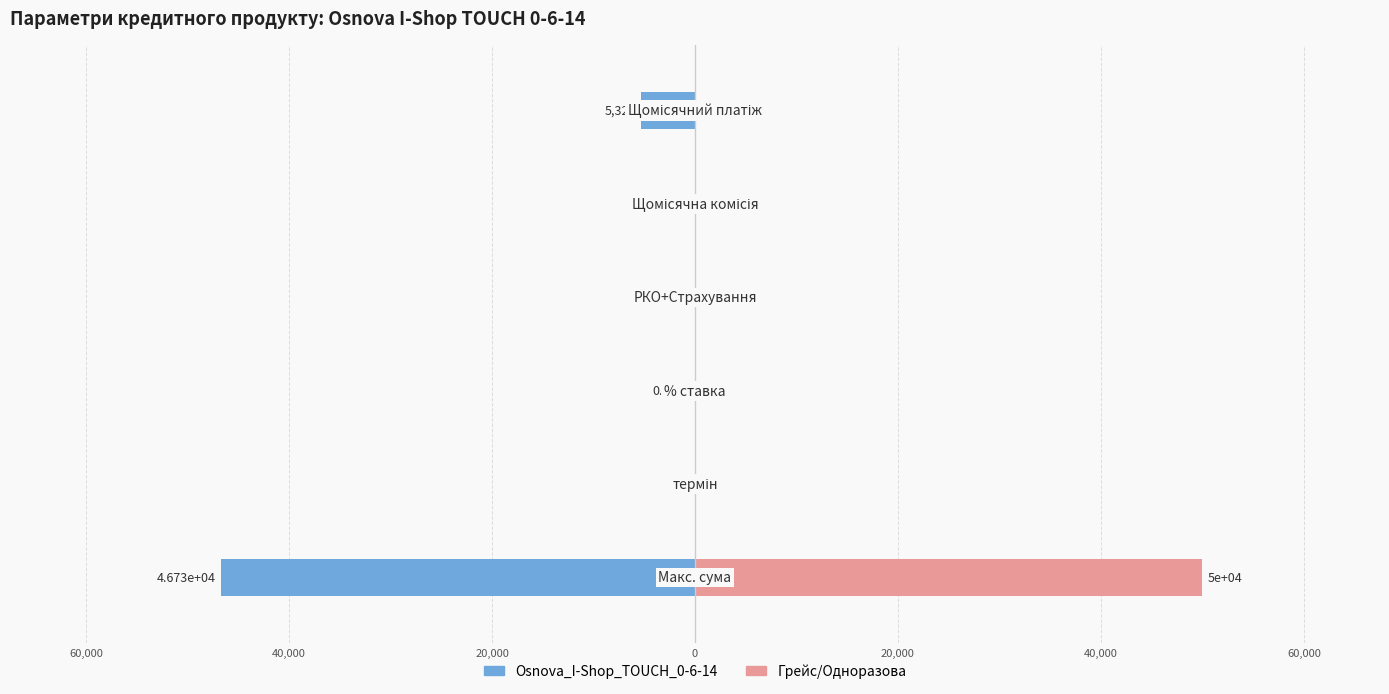

Which series has the widest spread of values?

Грейс/Одноразова